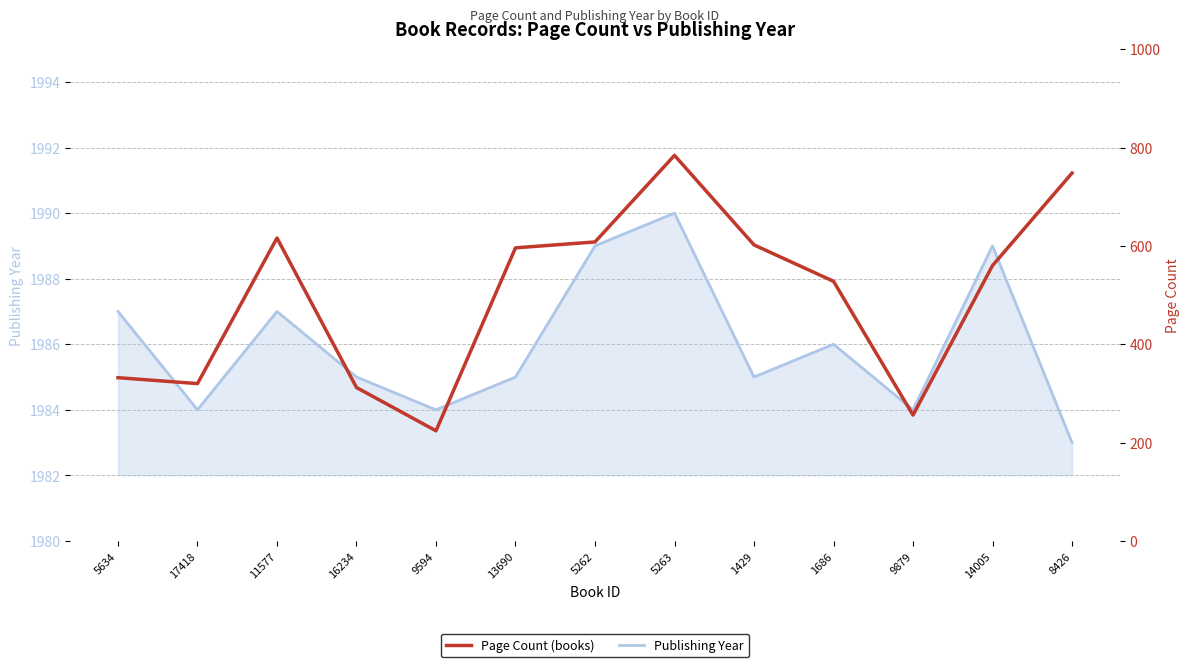

Between 5262 and 16234, which is larger?

5262